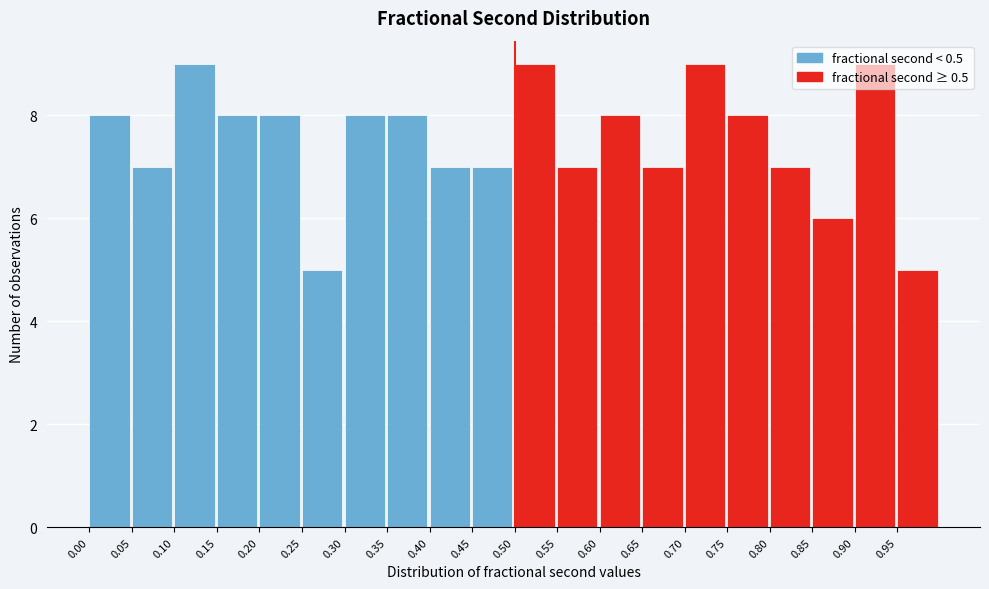

Reading left to right, transcribe this chart: for each bar, give the range it covers on the x-axis and its height. The values are not printed on the chart, so give them approximately, as read against the axis.

0.00 to 0.05: 8
0.05 to 0.10: 7
0.10 to 0.15: 9
0.15 to 0.20: 8
0.20 to 0.25: 8
0.25 to 0.30: 5
0.30 to 0.35: 8
0.35 to 0.40: 8
0.40 to 0.45: 7
0.45 to 0.50: 7
0.50 to 0.55: 9
0.55 to 0.60: 7
0.60 to 0.65: 8
0.65 to 0.70: 7
0.70 to 0.75: 9
0.75 to 0.80: 8
0.80 to 0.85: 7
0.85 to 0.90: 6
0.90 to 0.95: 9
0.95 to 1.00: 5